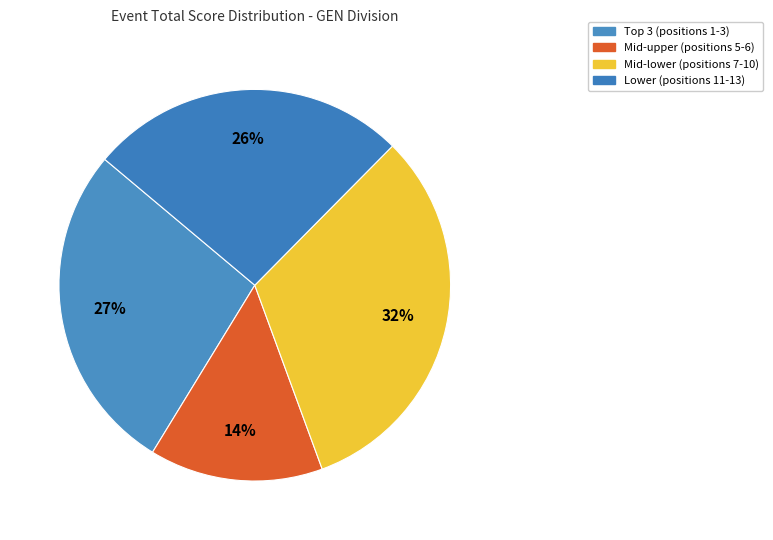

To the nearest percent, what is the difference between the largest and smallest slice percentages?

18%